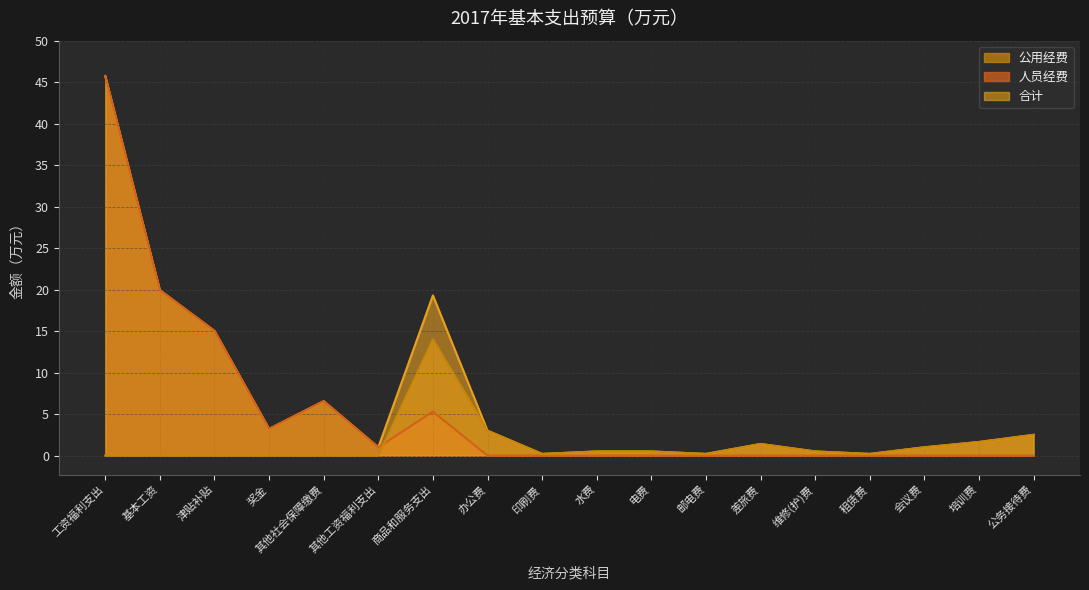

What is the value of the 公用经费 point at the 18th from the left?

2.5